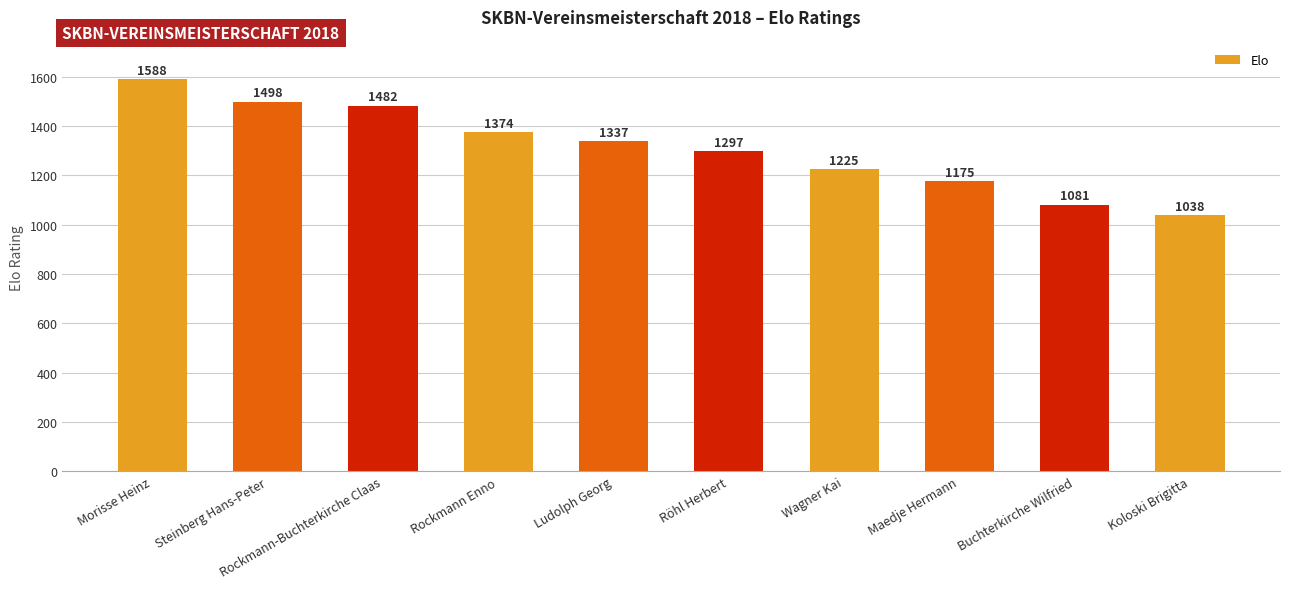

What is the maximum value shown in the chart?

1588